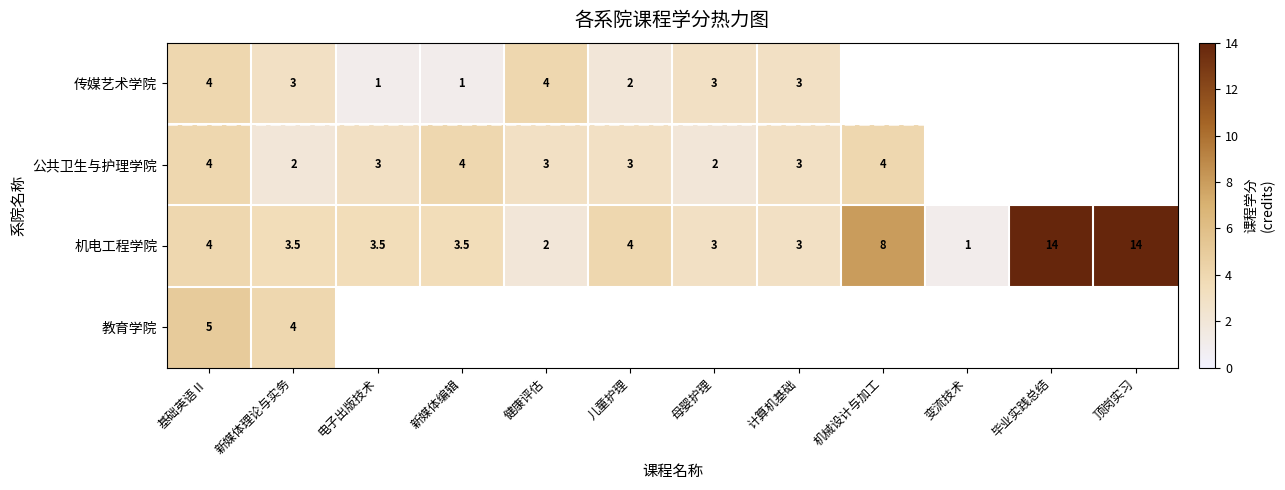

The 传媒艺术学院 series shows 6.9 at 基础英语Ⅱ. True or false?

False